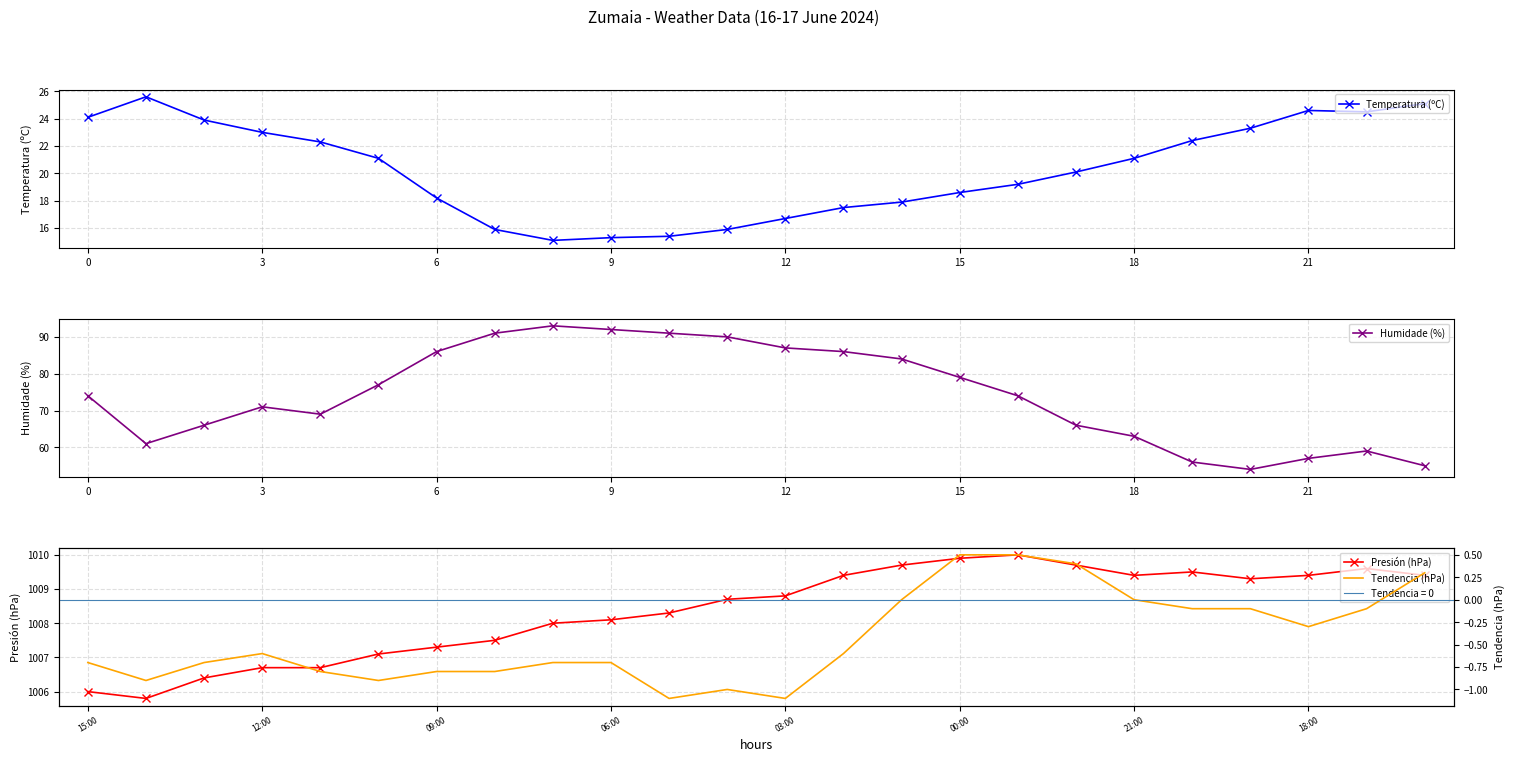

At which label does Humidade (%) reach its minimum?

20